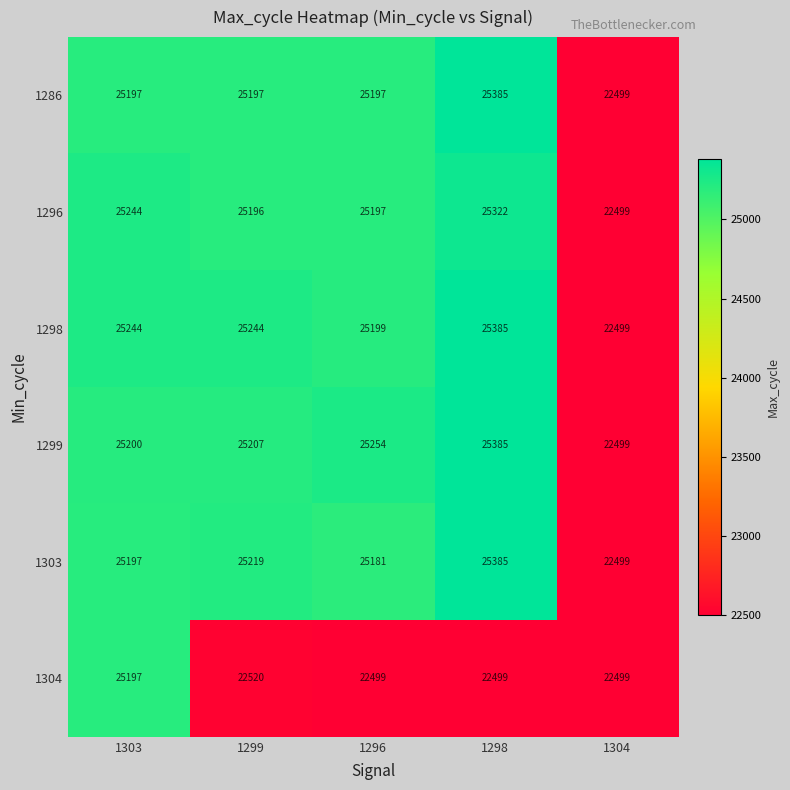

Is it true that 1304 equals 22520 at 1299?

True